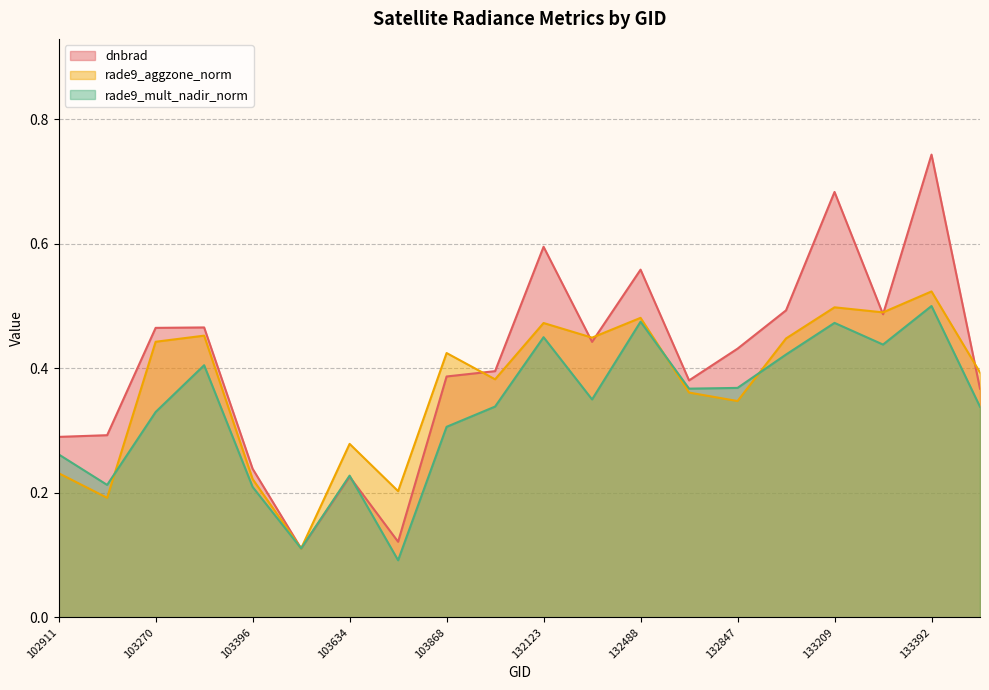

At which category does rade9_mult_nadir_norm reach its first local valley?

103031